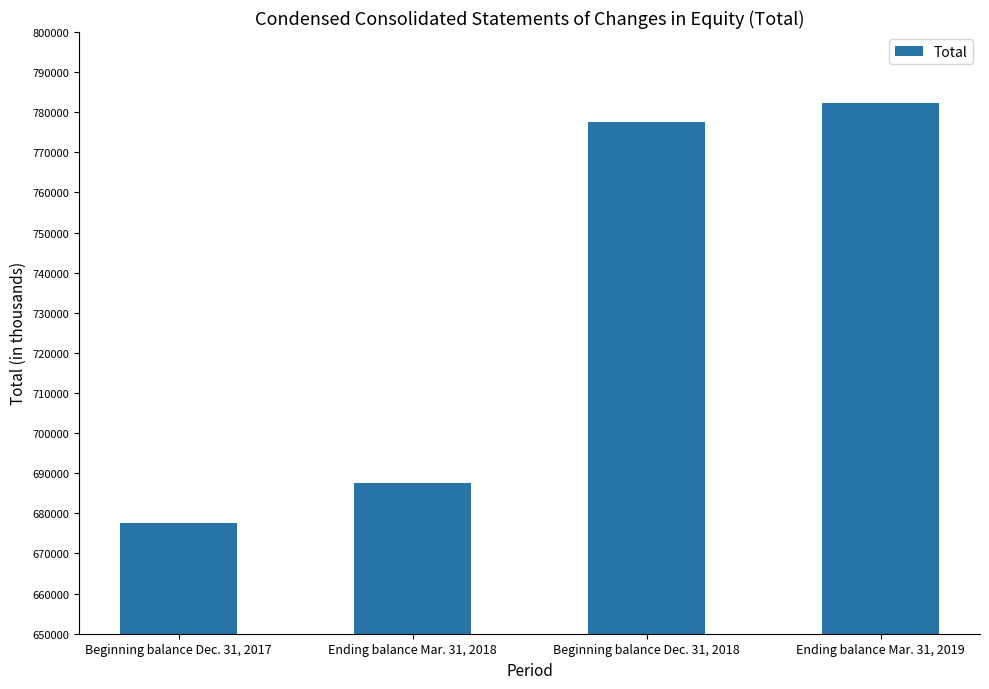

What is the value of the 1st bar from the left?

677571